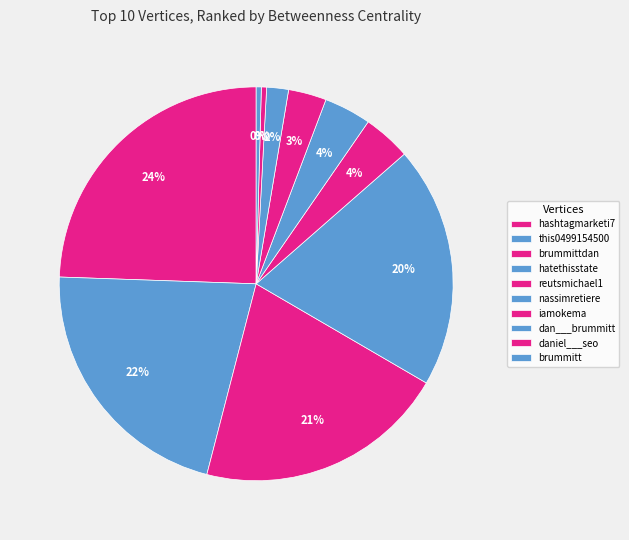

Rank the categories by value from lowest to highest.

brummitt, daniel___seo, dan___brummitt, iamokema, nassimretiere, reutsmichael1, hatethisstate, brummittdan, this0499154500, hashtagmarketi7